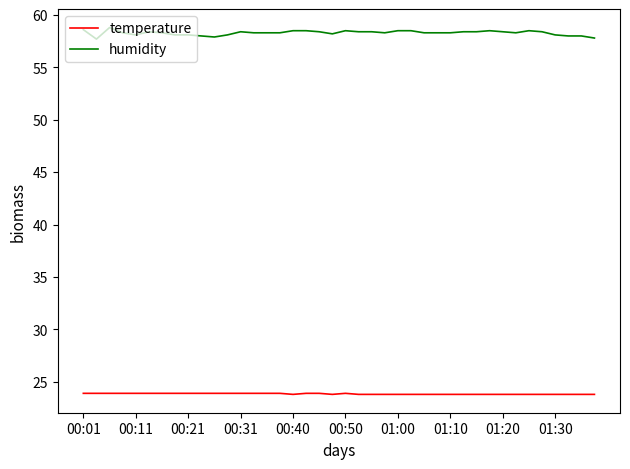

Count the number of data series in this chart.

2